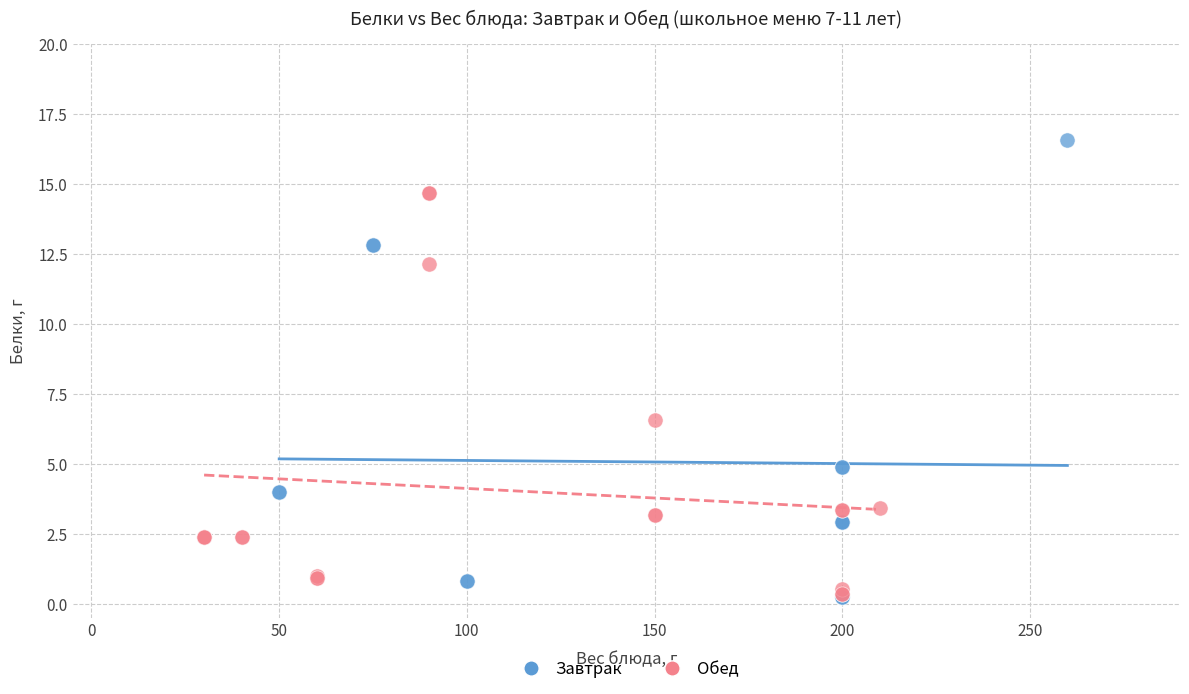

Which series has the widest spread of Y values?

Завтрак